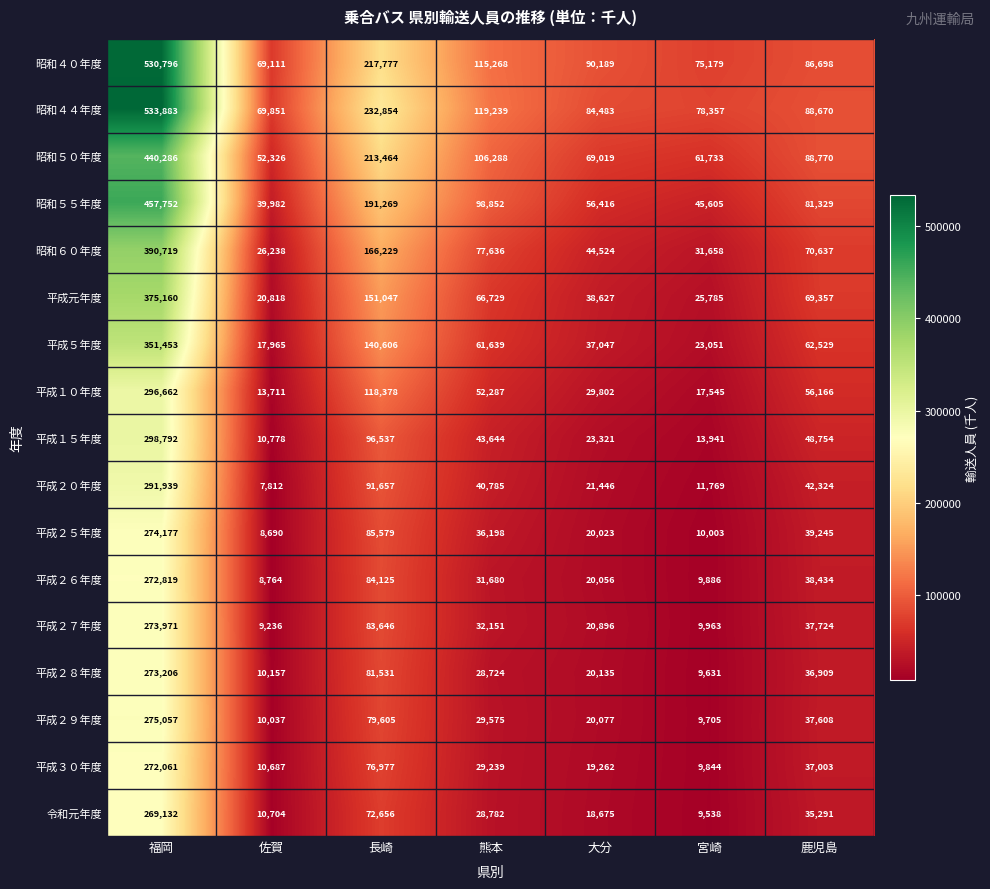

At which label does 昭和４４年度 first exceed 88670?

福岡